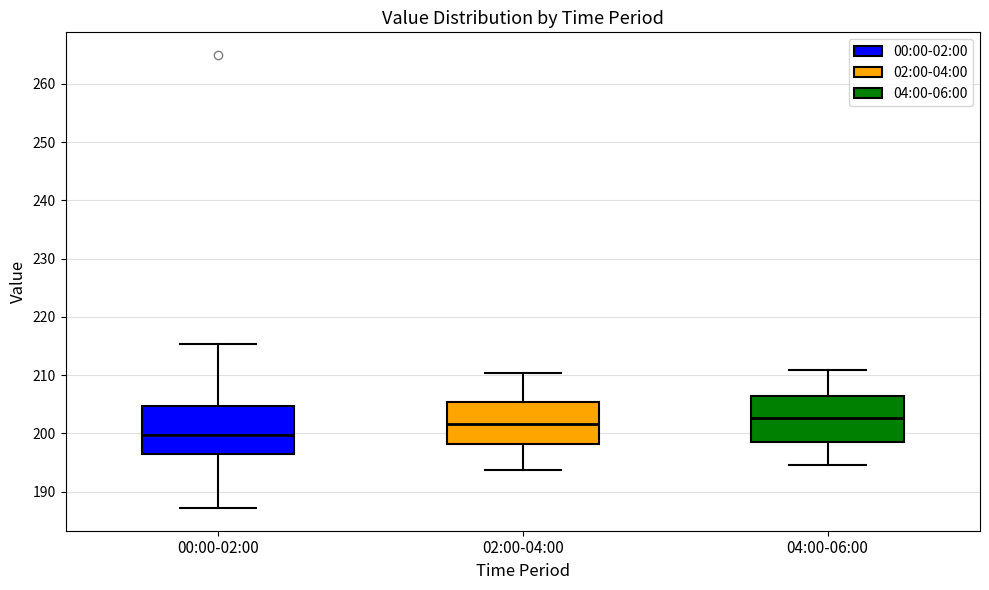

Reading left to right, transcribe this box plot: for each box, give where its median line is, the range the box spans, and where its two whiskers end, as read against the y-axis. The values are not printed on the chart, so give them approximately, as read against the axis.

00:00-02:00: median 200, box 196 to 205, whiskers 187 to 215
02:00-04:00: median 202, box 198 to 205, whiskers 194 to 210
04:00-06:00: median 203, box 199 to 206, whiskers 195 to 211